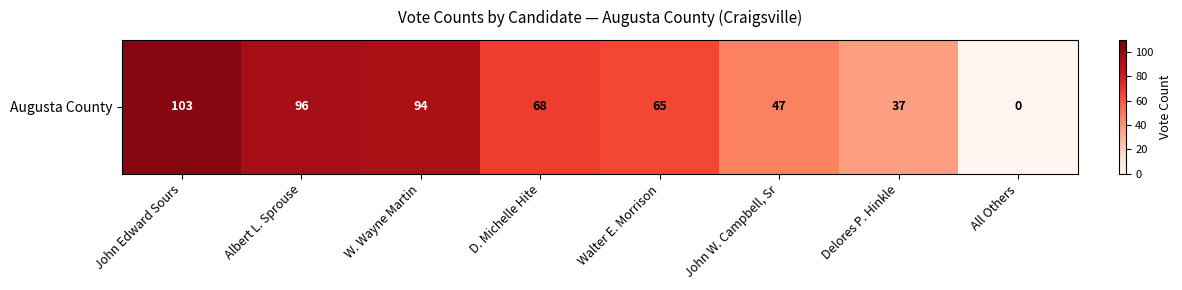

Reading left to right, what are all the values shown in this chart?

103	96	94	68	65	47	37	0